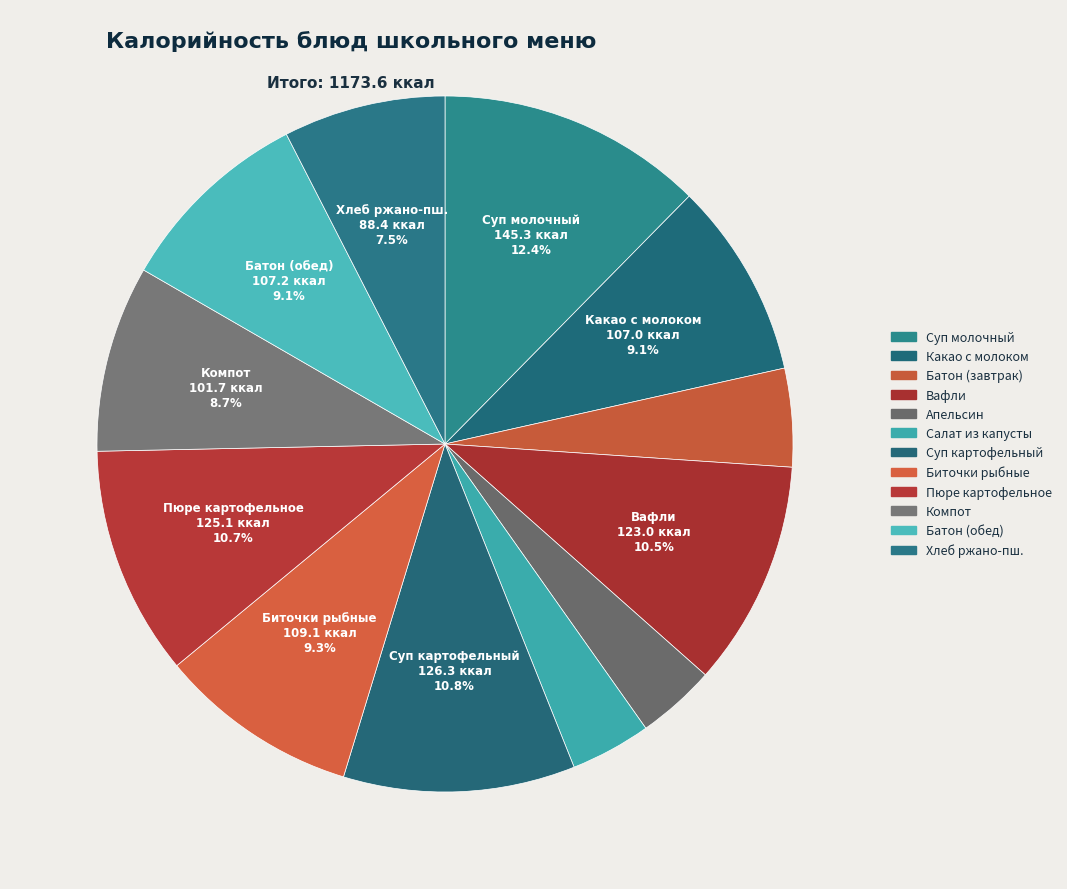

Is there a majority slice in this chart?

No